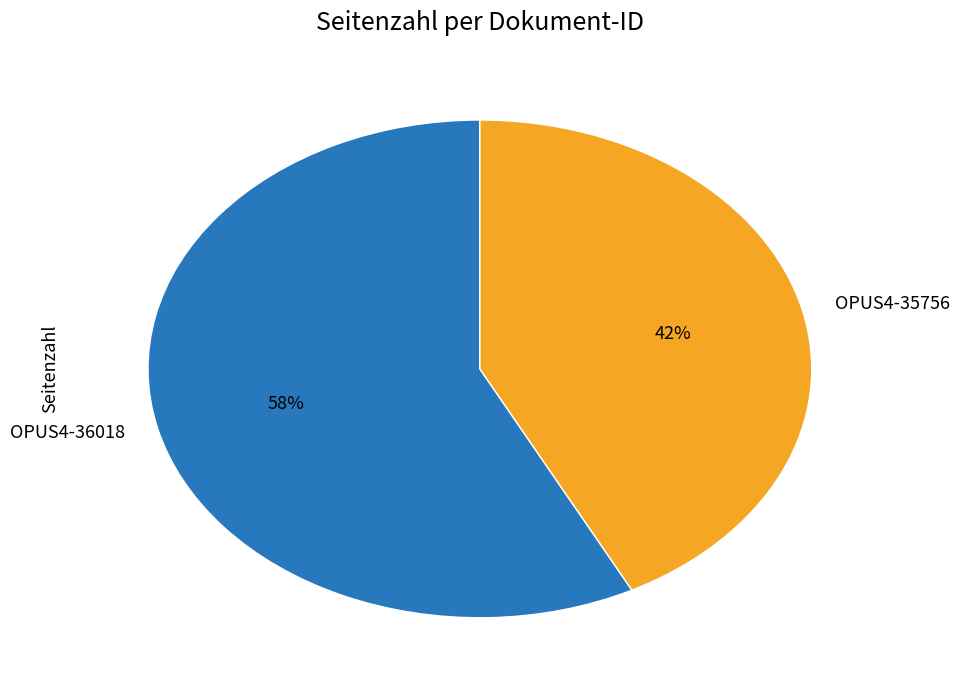

How many segments does this pie chart have?

2